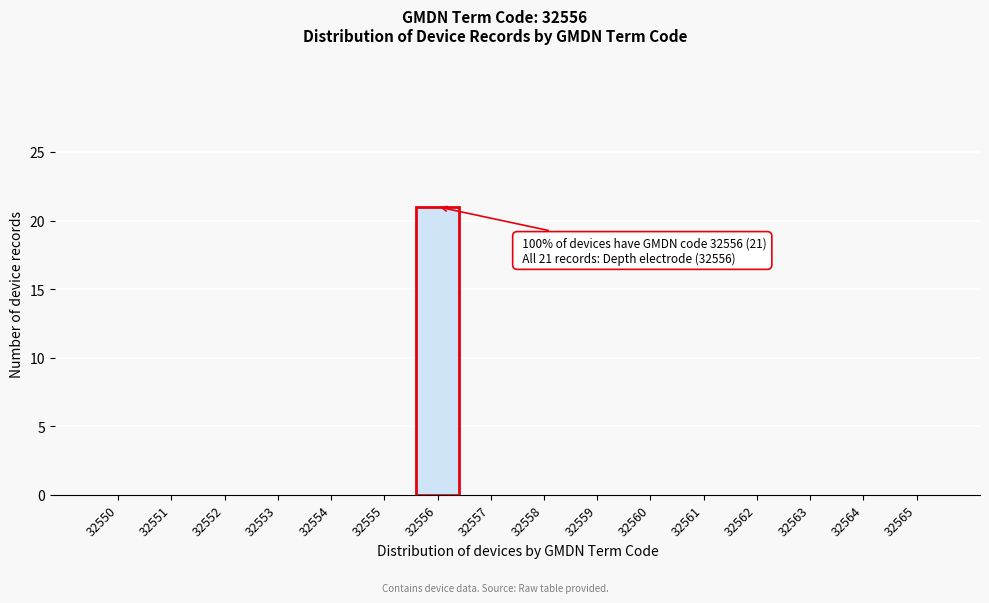

Reading left to right, list all the values displayed in this chart.

32550=0	32551=0	32552=0	32553=0	32554=0	32555=0	32556=21	32557=0	32558=0	32559=0	32560=0	32561=0	32562=0	32563=0	32564=0	32565=0